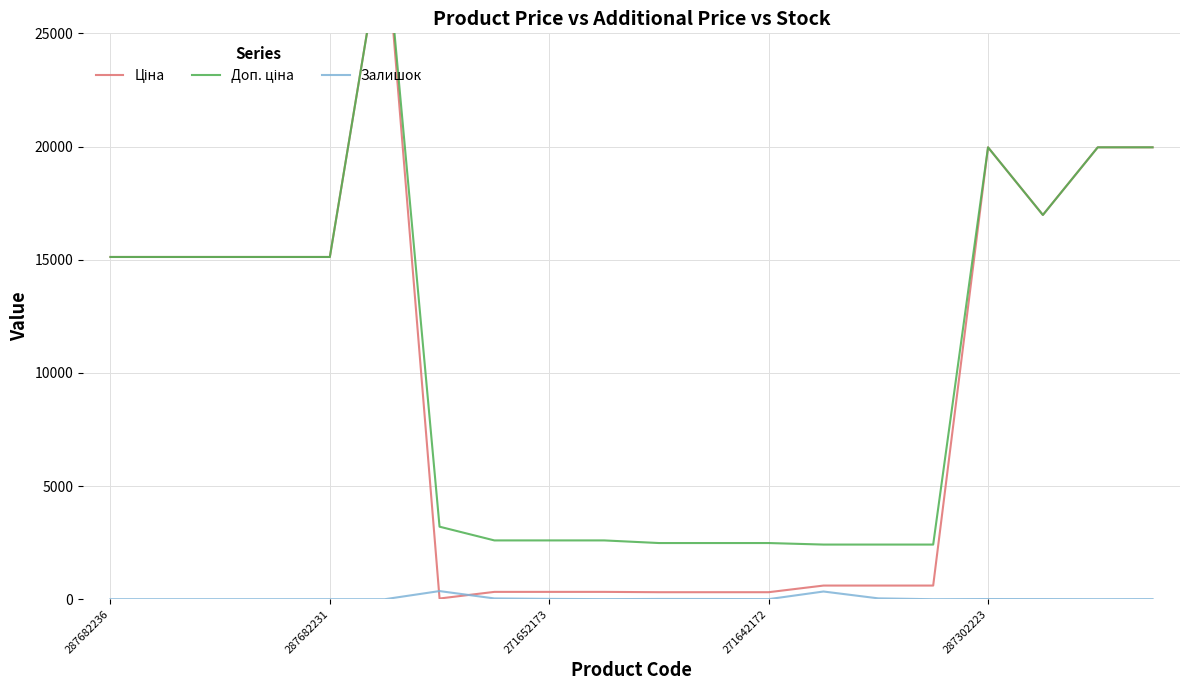

Rank the series at 271652173 from lowest to highest value.

Залишок, Ціна, Доп. ціна